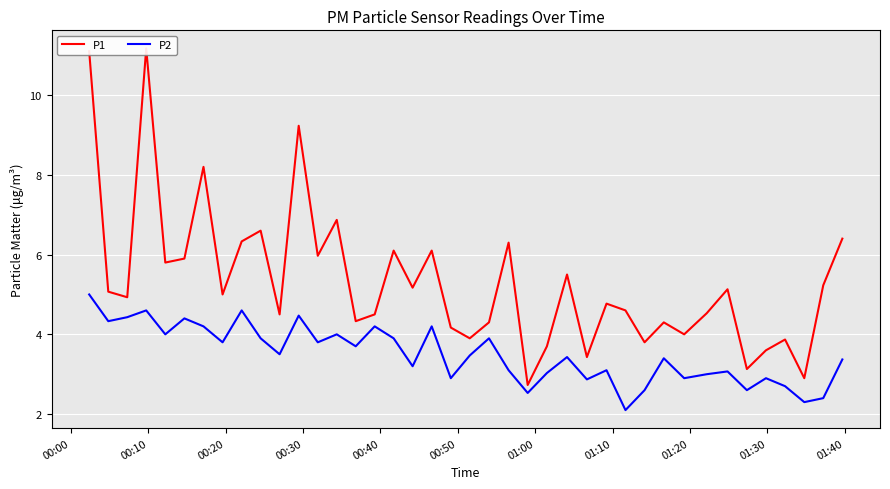

How many data points does each series have?

40